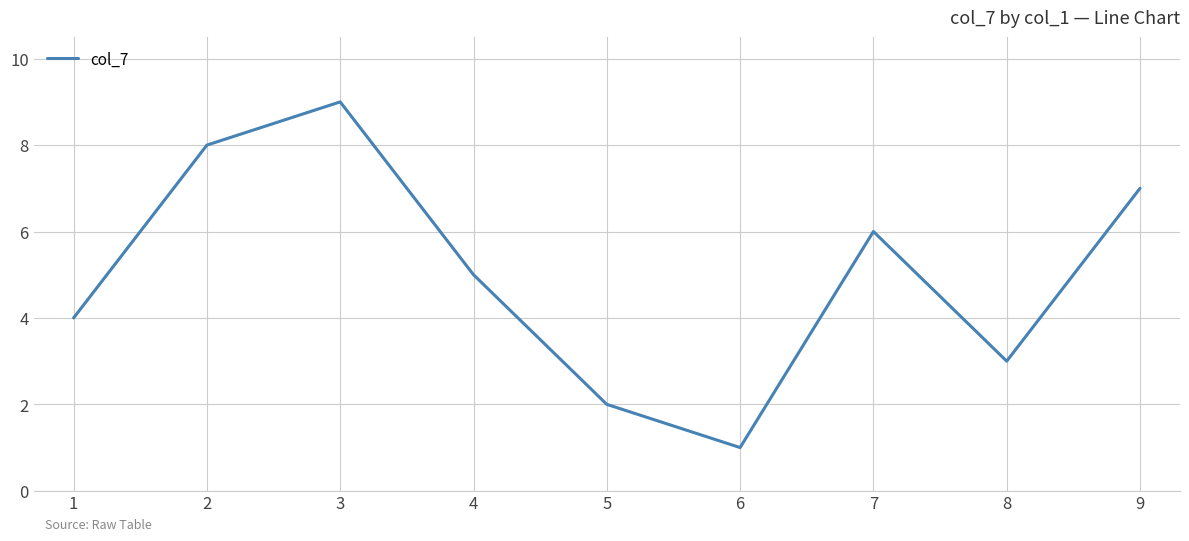

What is the sum of the values at 4 and 3?

14